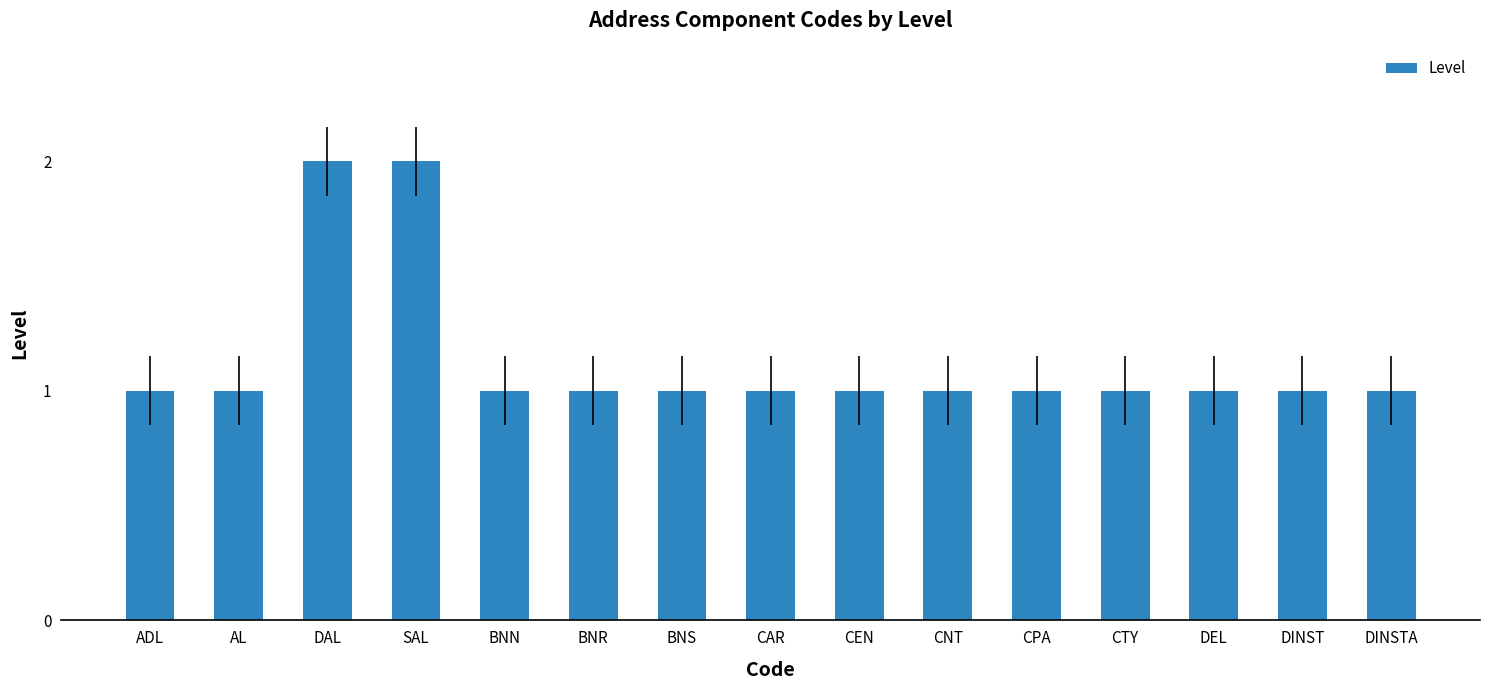

What is the average value?

1